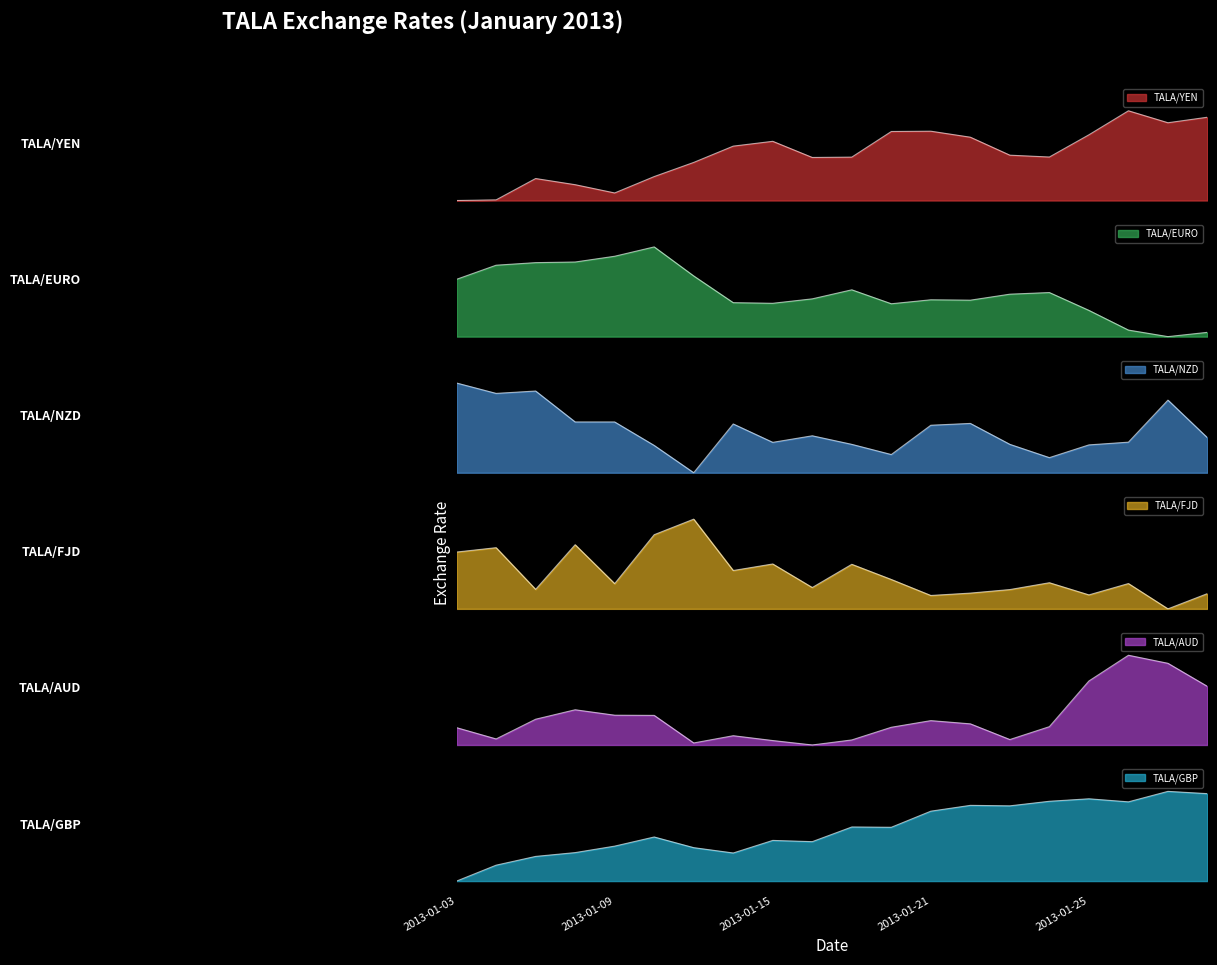

What is the sum of all TALA/NZD values?

9.5